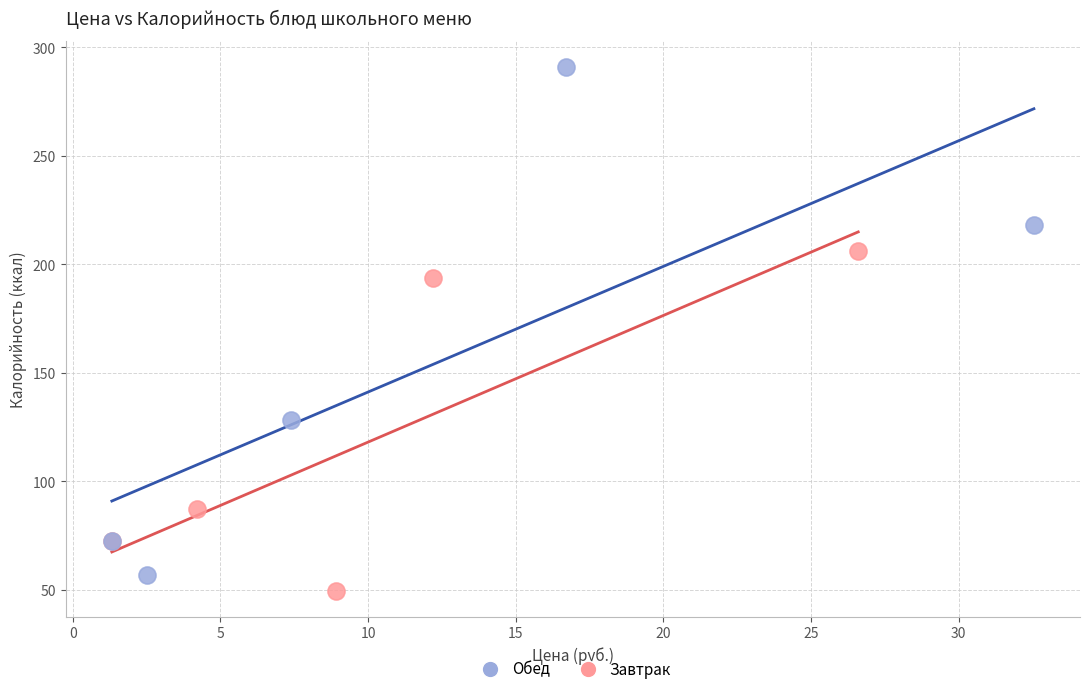

What are all the series names shown in the legend?

Обед, Завтрак